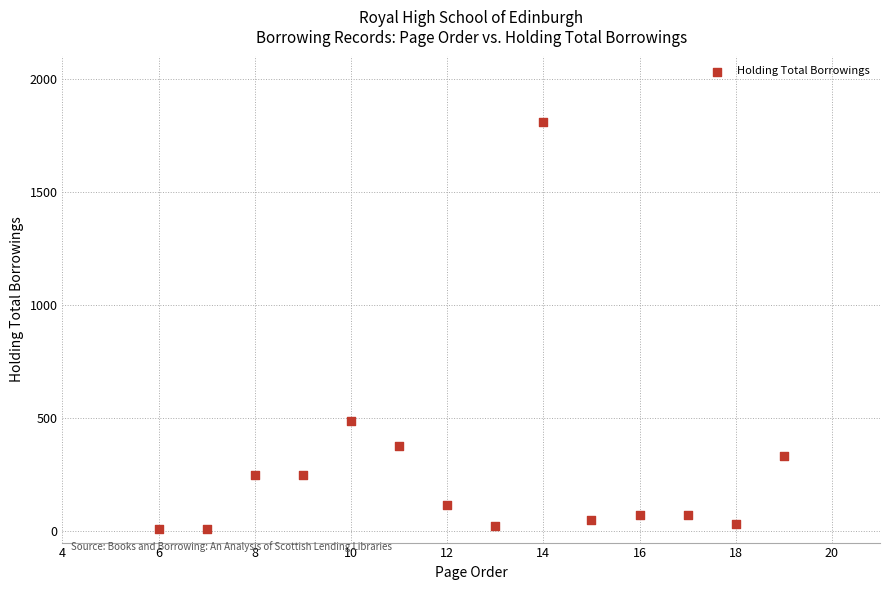

What is the range of Y values (max minus min)?

1800